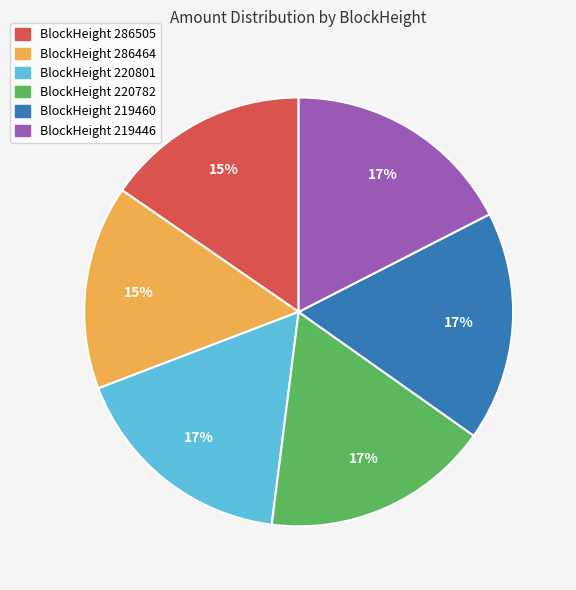

To the nearest percent, what percentage of the pie is BlockHeight 219446?

17%